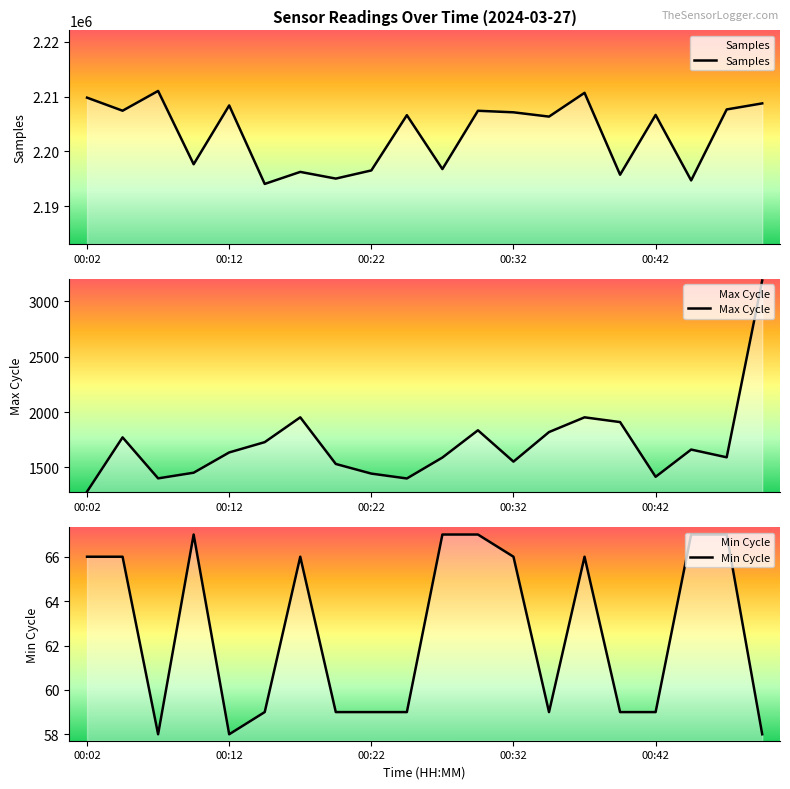

Reading right to left, what are all the values shown in this chart?

Samples: 2208761	2207654	2194697	2206652	2195735	2210686	2206347	2207130	2207413	2196768	2206606	2196520	2195030	2196251	2194055	2208385	2197649	2211031	2207422	2209806
Max Cycle: 3187	1591	1661	1415	1909	1952	1819	1552	1835	1589	1400	1444	1531	1952	1728	1635	1452	1401	1771	1281
Min Cycle: 58	67	67	59	59	66	59	66	67	67	59	59	59	66	59	58	67	58	66	66